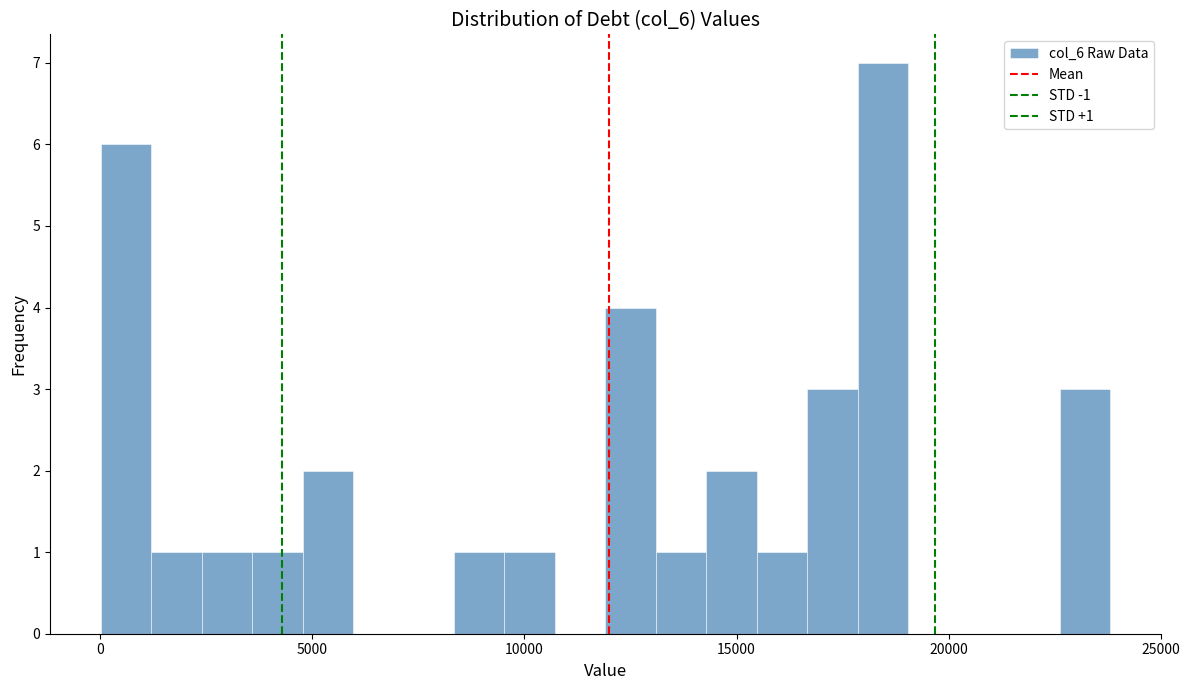

Read against the x-axis, roughly where is the centre of the tallest bar?

18500